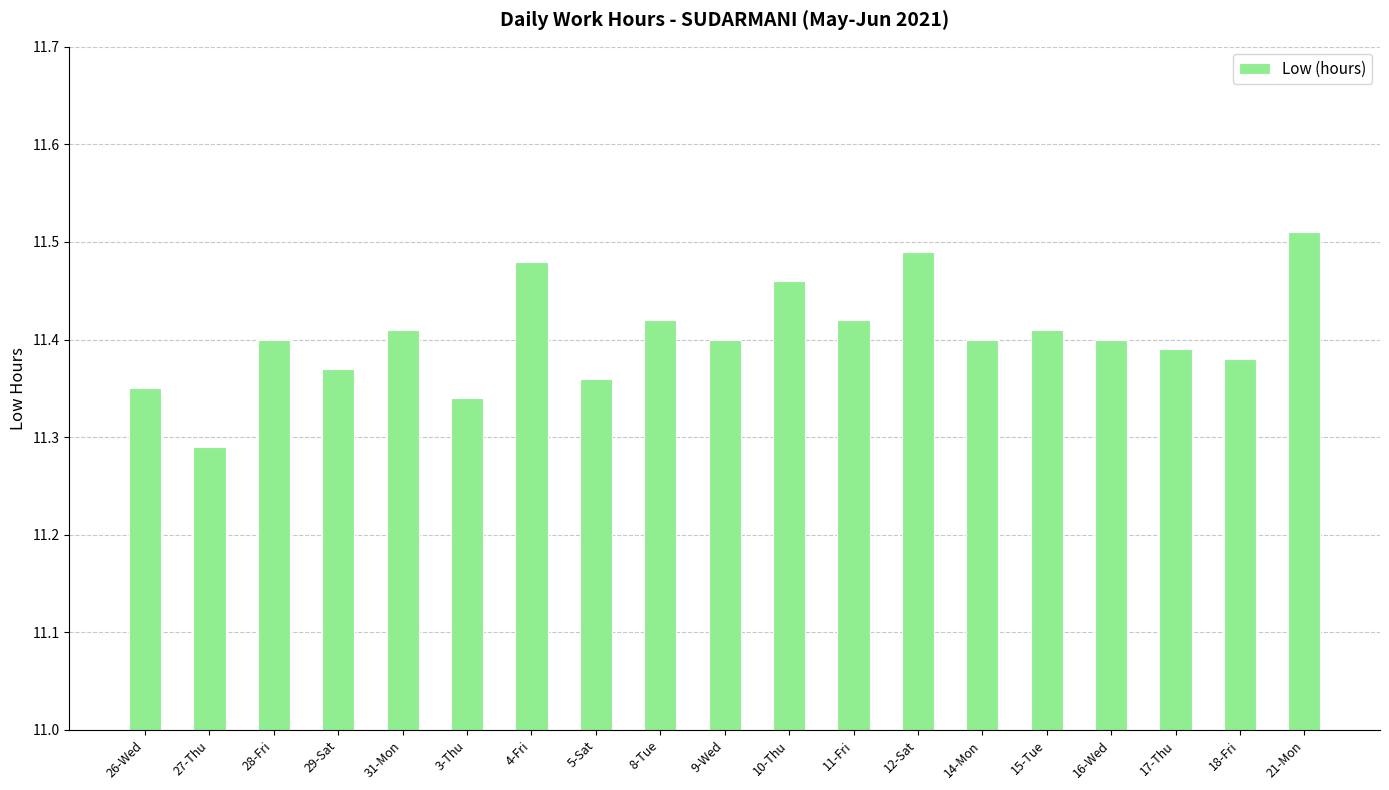

The value at 27-Thu is 15.5. True or false?

False